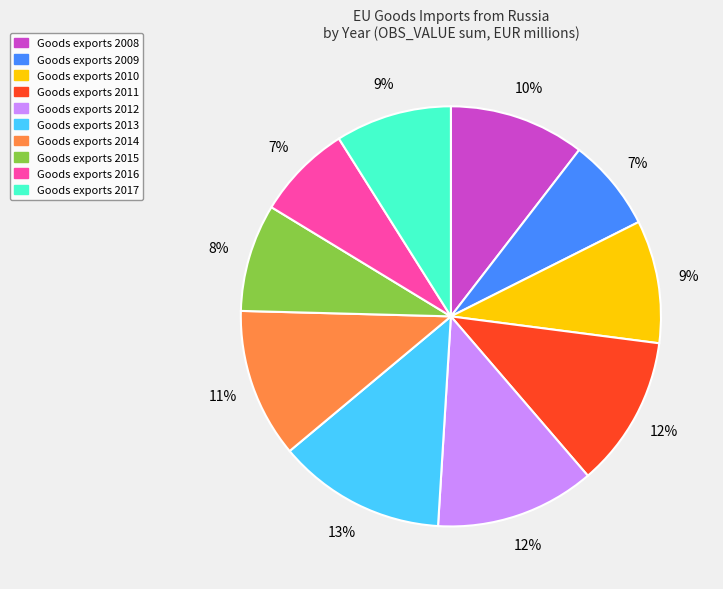

To the nearest percent, what is the difference between the largest and smallest slice percentages?

6%